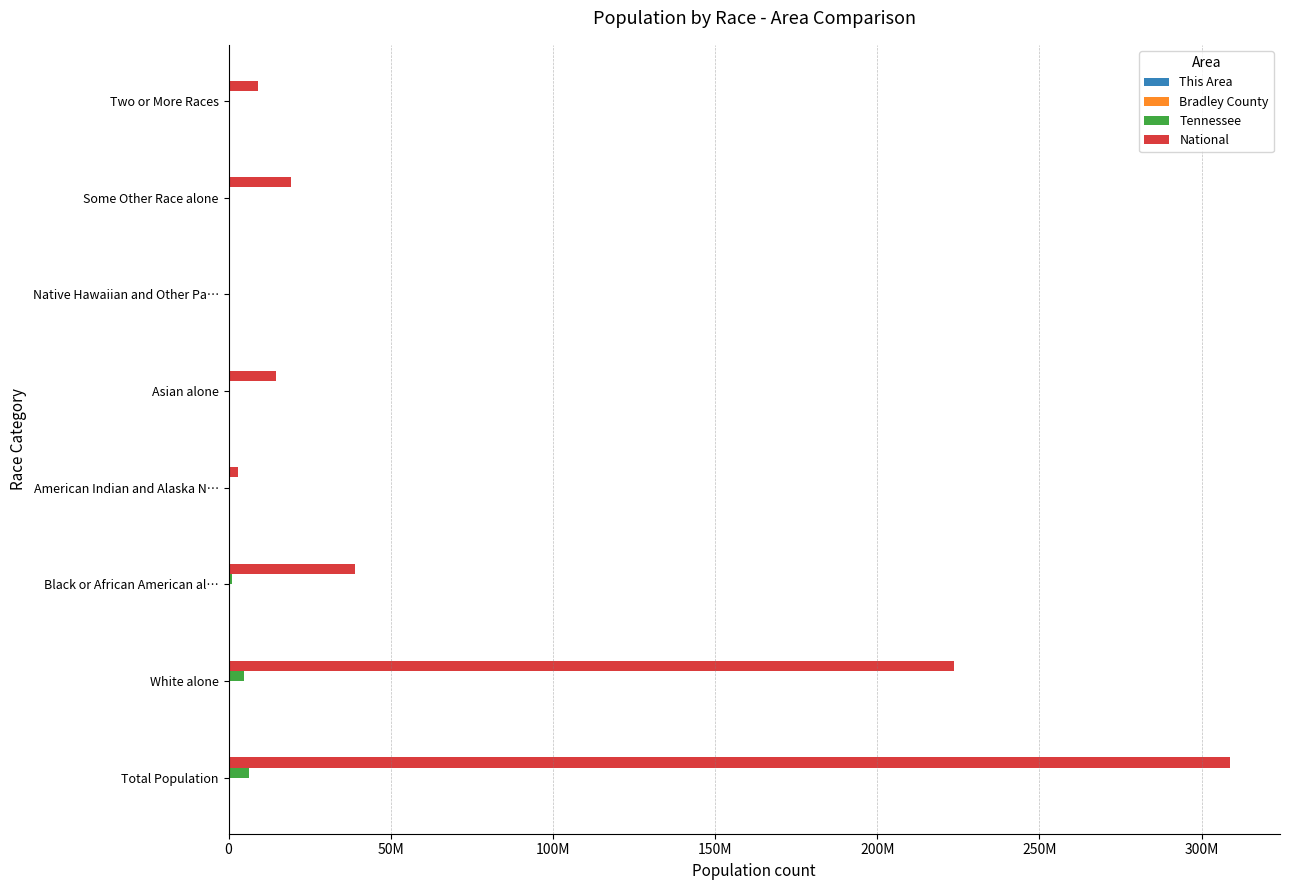

What is the minimum value for National?

540013